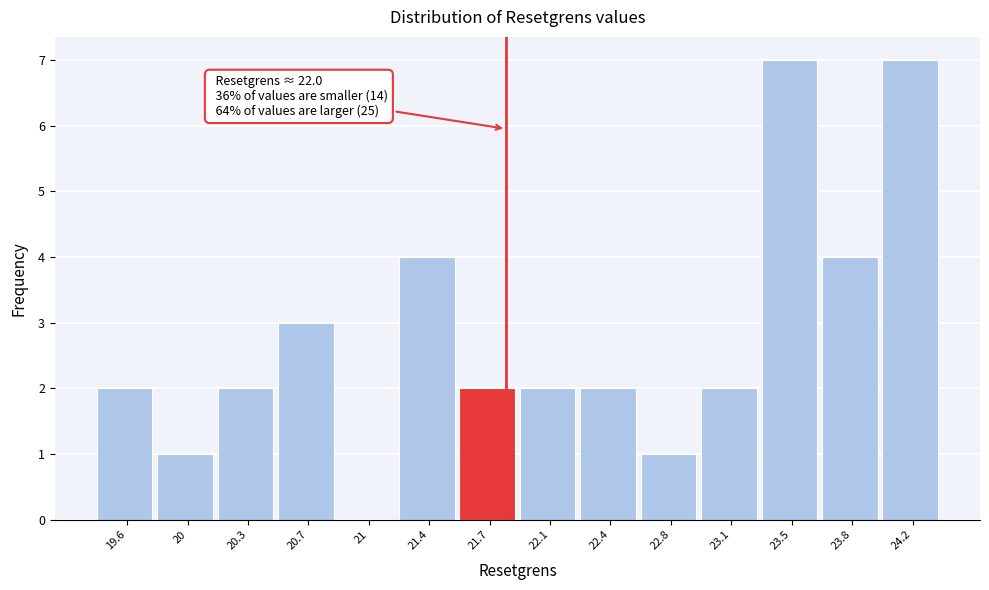

Reading left to right, transcribe all the data shown in this chart.

19.6=2	20=1	20.3=2	20.7=3	21=0	21.4=4	21.7=2	22.1=2	22.4=2	22.8=1	23.1=2	23.5=7	23.8=4	24.2=7